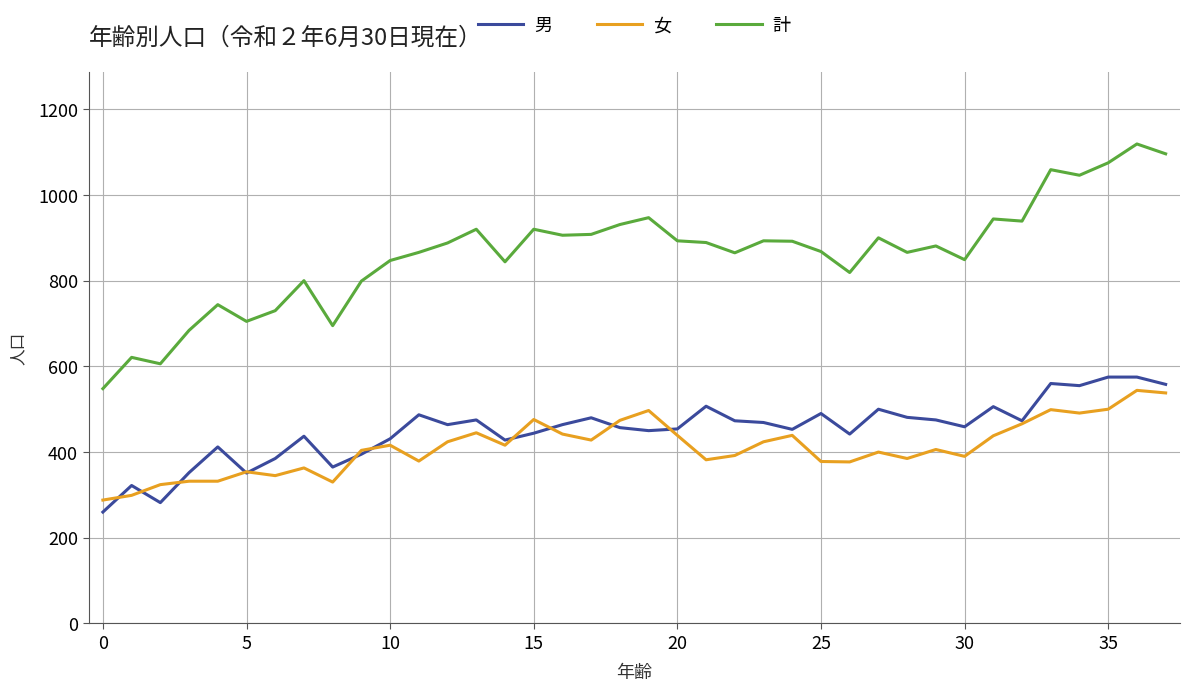

True or false: 女 and 計 intersect in this chart.

False